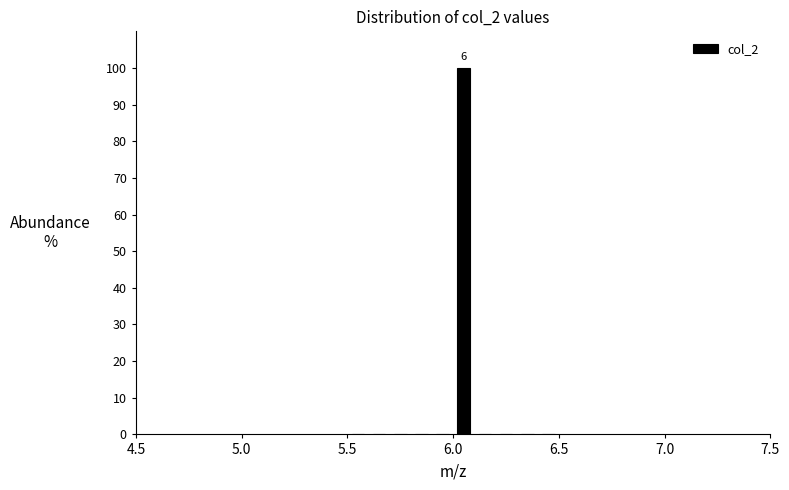

Around what value on the x-axis is the tallest bar? Give the approximate position of its centre, as read against the axis.

6.05